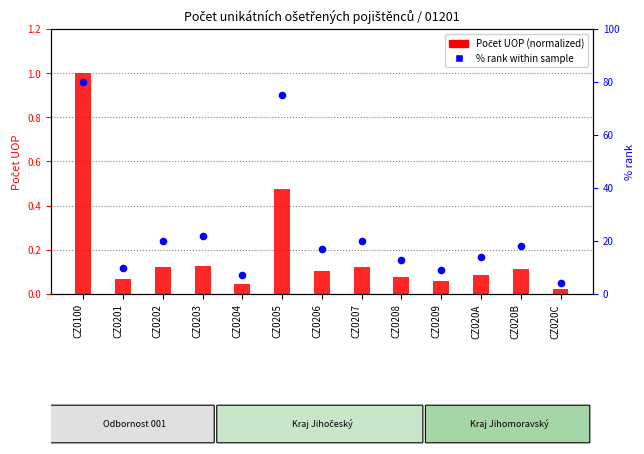

Which series contains the lowest Y value?

Počet UOP (normalized)